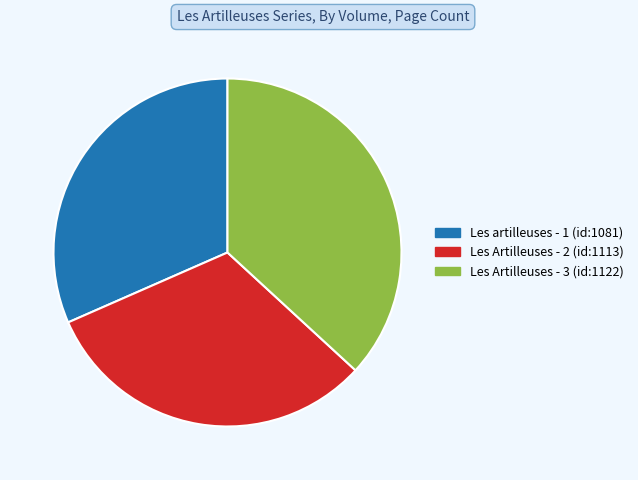

Is Les Artilleuses - 3 (id:1122) the majority of the pie?

No